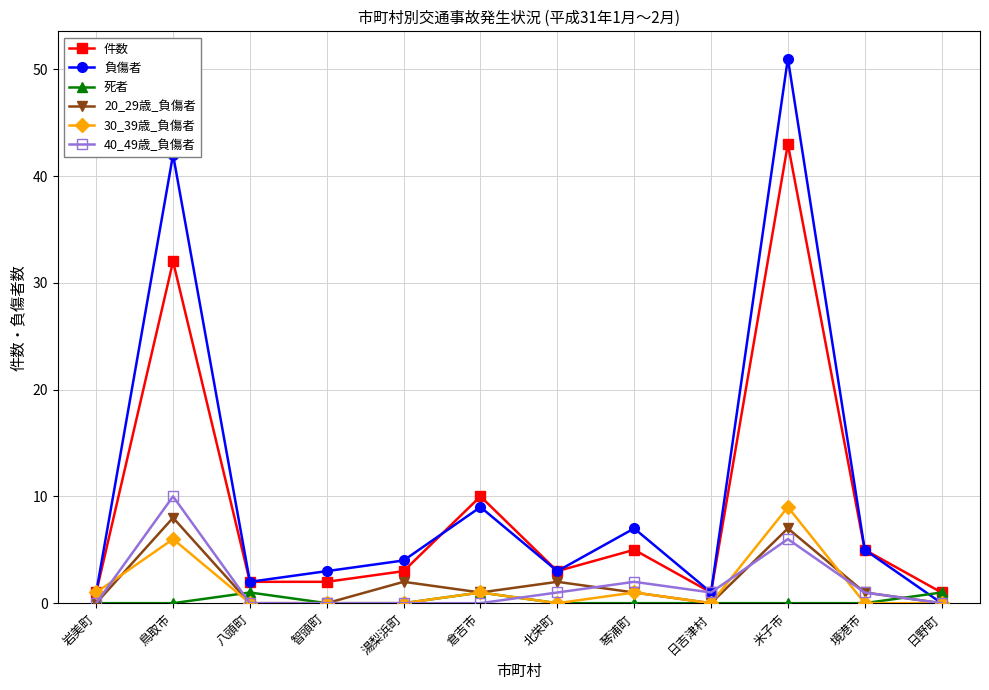

What are all the series names shown in the legend?

件数, 負傷者, 死者, 20_29歳_負傷者, 30_39歳_負傷者, 40_49歳_負傷者